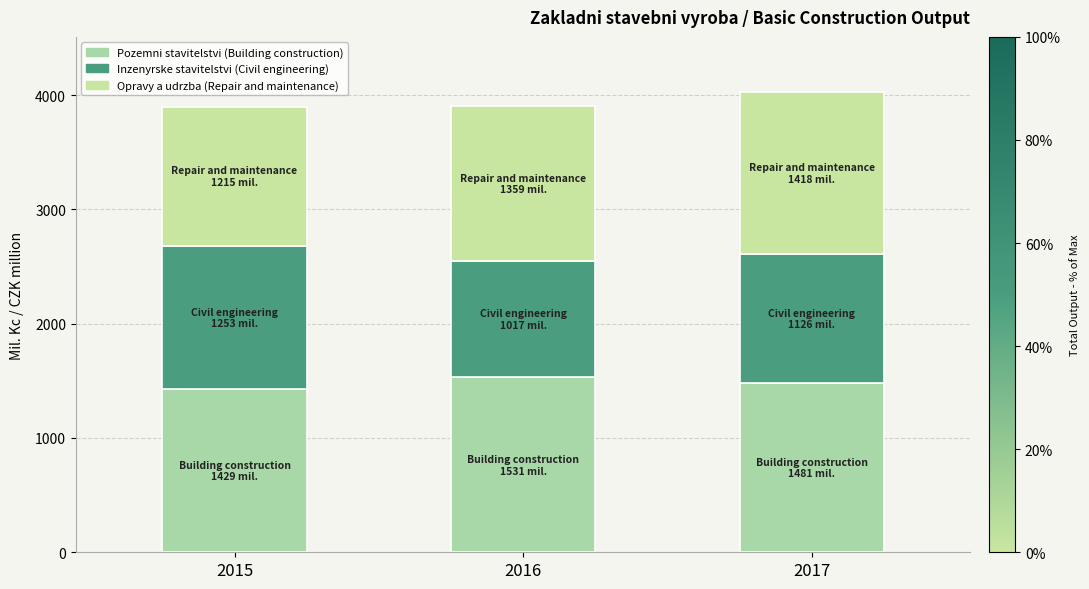

Rank the series by their average value, from highest to lowest.

Pozemni stavitelstvi (Building construction), Opravy a udrzba (Repair and maintenance), Inzenyrske stavitelstvi (Civil engineering)